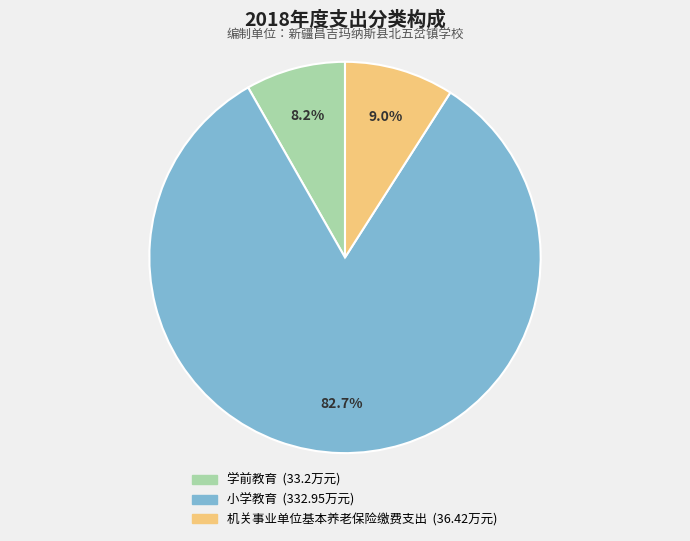

How many segments does this pie chart have?

3